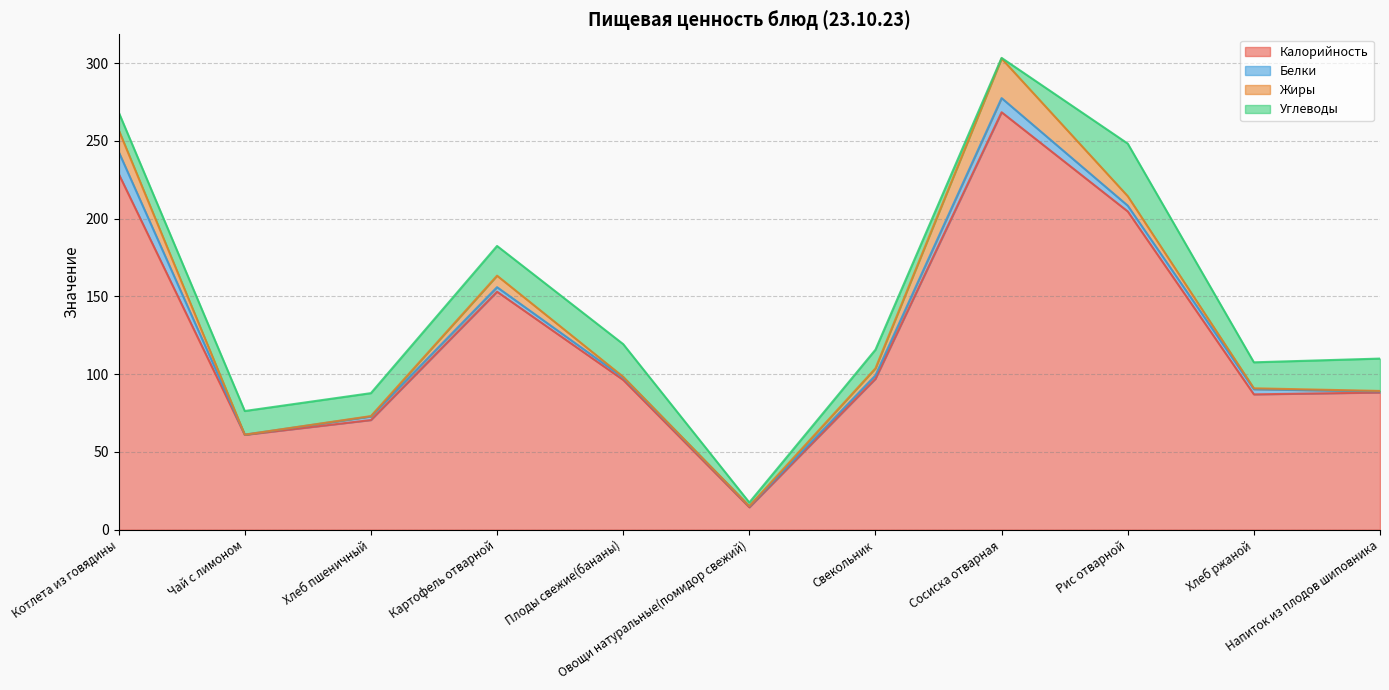

What is the difference between the Жиры values at Напиток из плодов шиповника and Сосиска отварная?

25.1